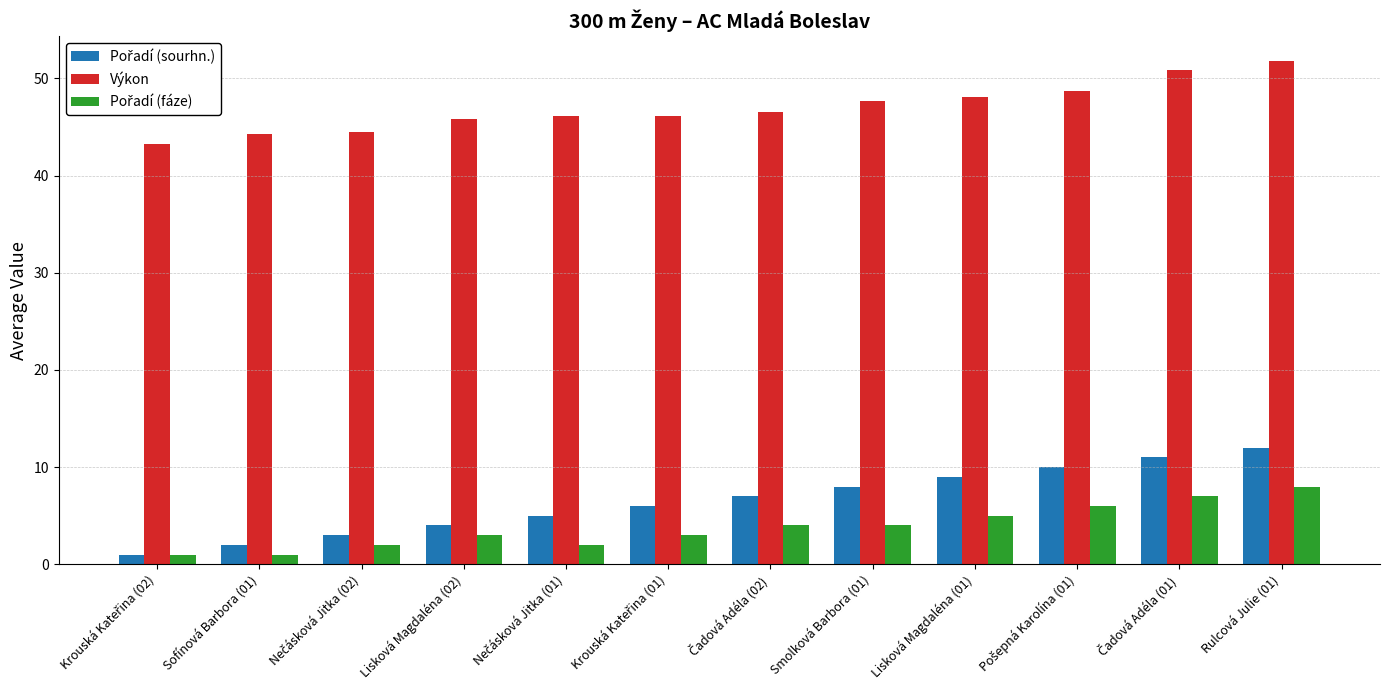

What is the lowest value of the Výkon series?

43.3